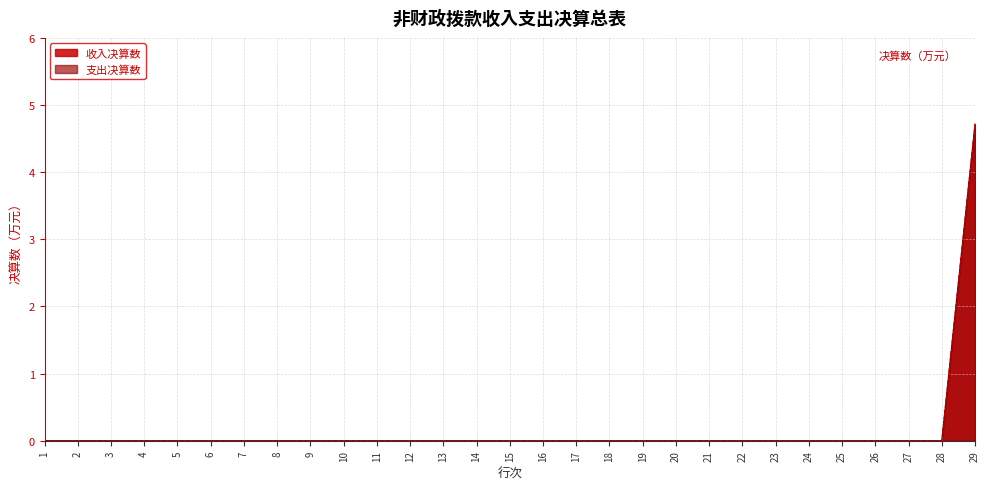

How many positive values does the 收入决算数 series have?

1